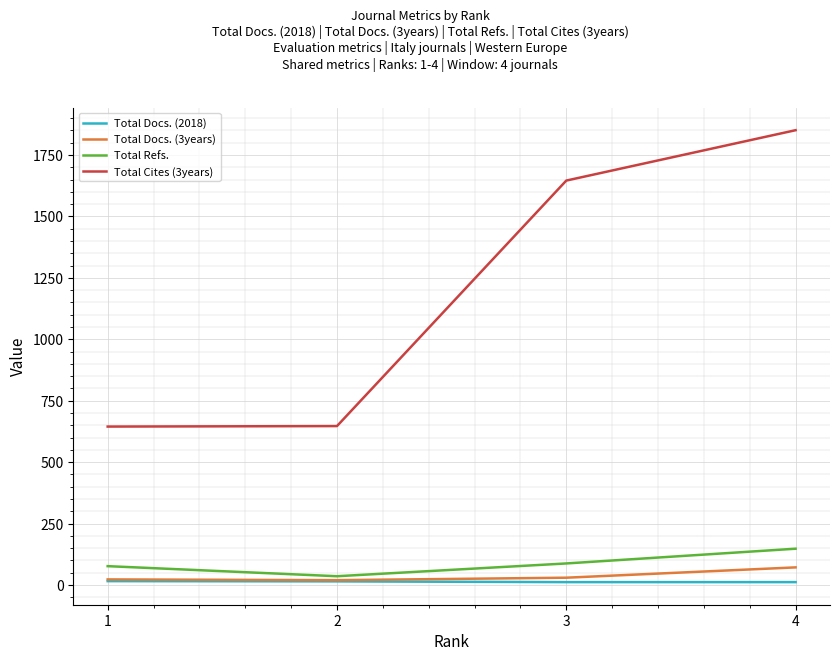

The value of Total Cites (3years) at 4 is 1851. True or false?

True